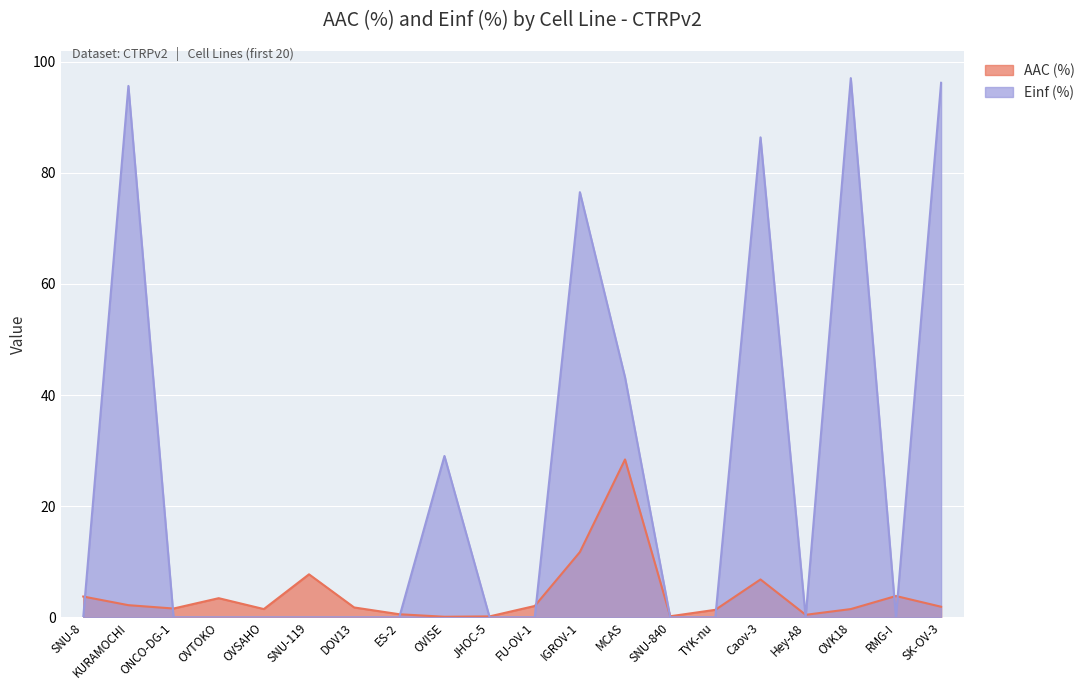

What is the maximum value for Einf (%)?

97.1